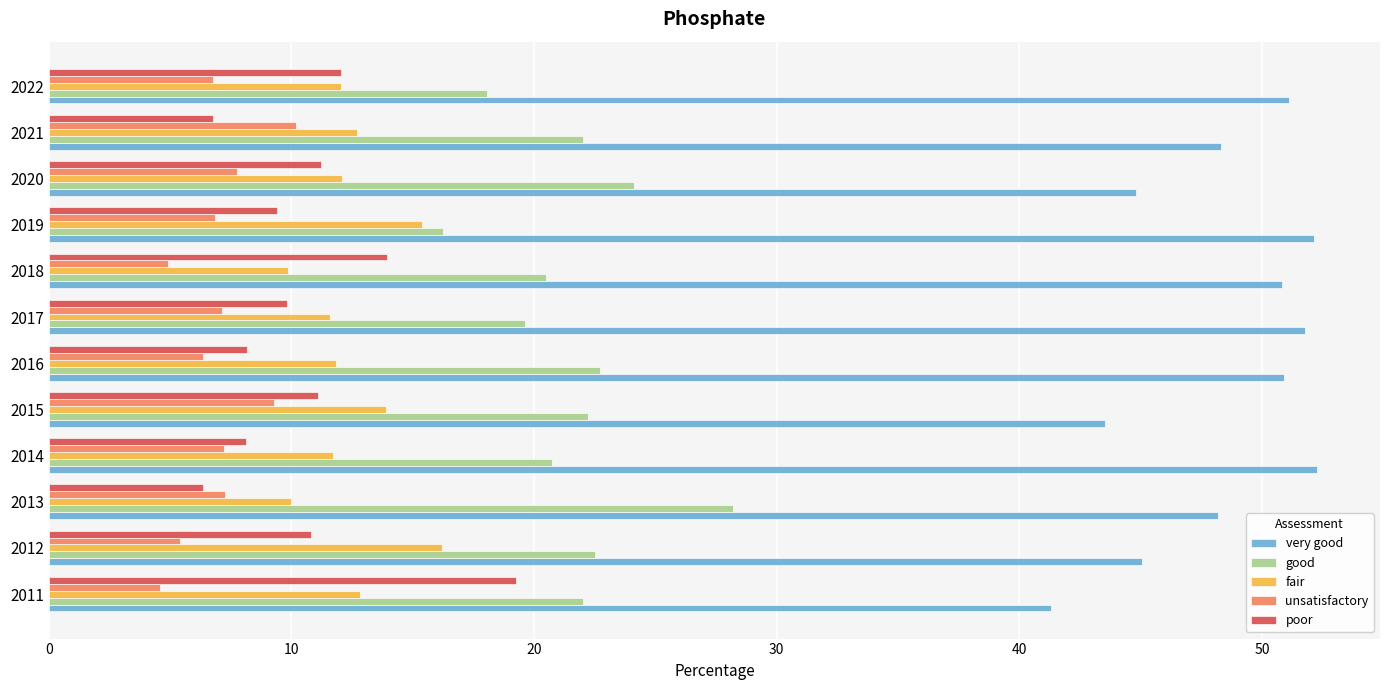

What is the difference between the maximum and second lowest values in the unsatisfactory series?

5.3